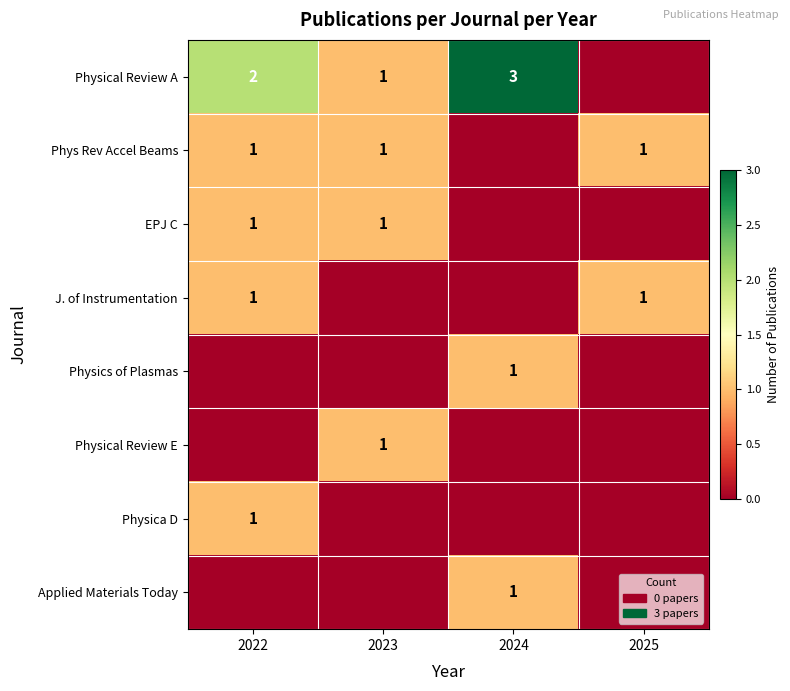

True or false: Physical Review A has a value of 1 at 2022.

False